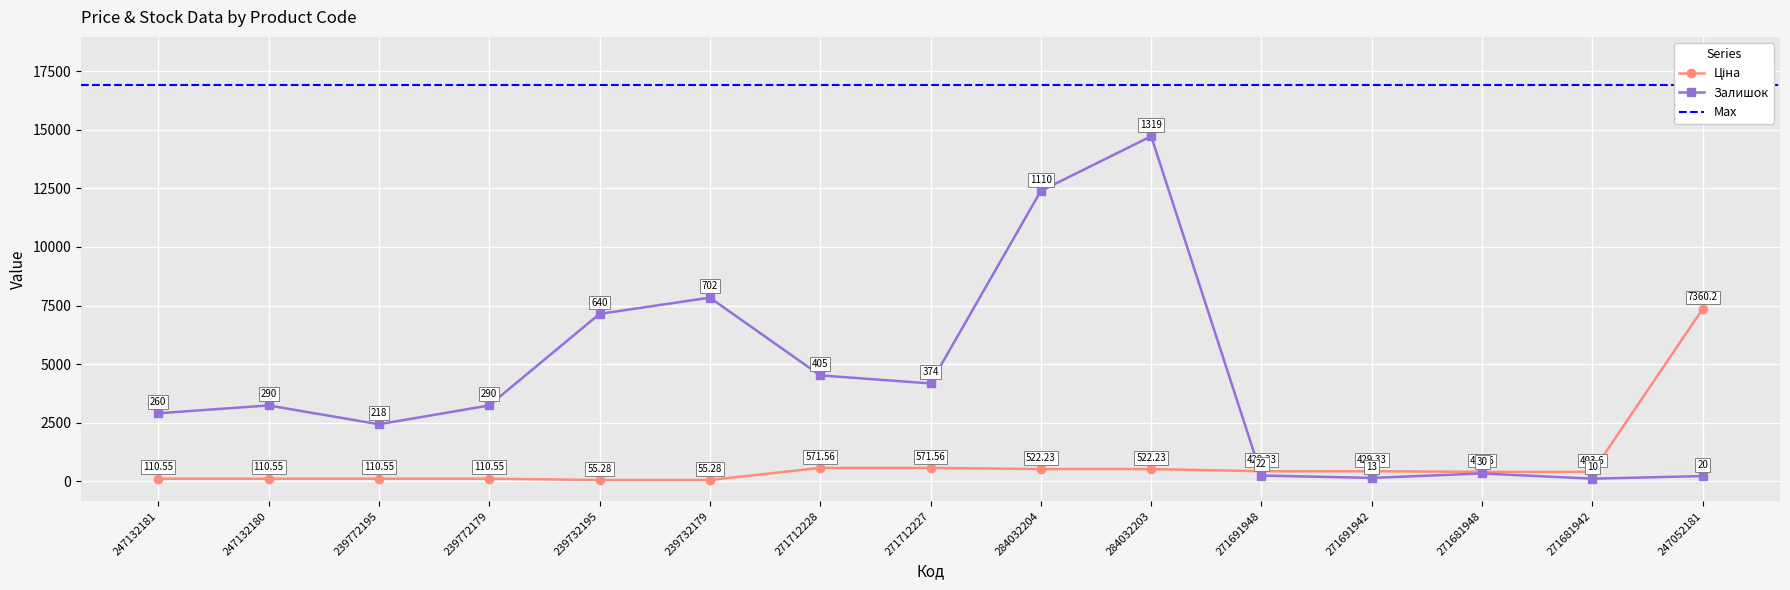

Between 284032203 and 271691942, which is larger?

284032203